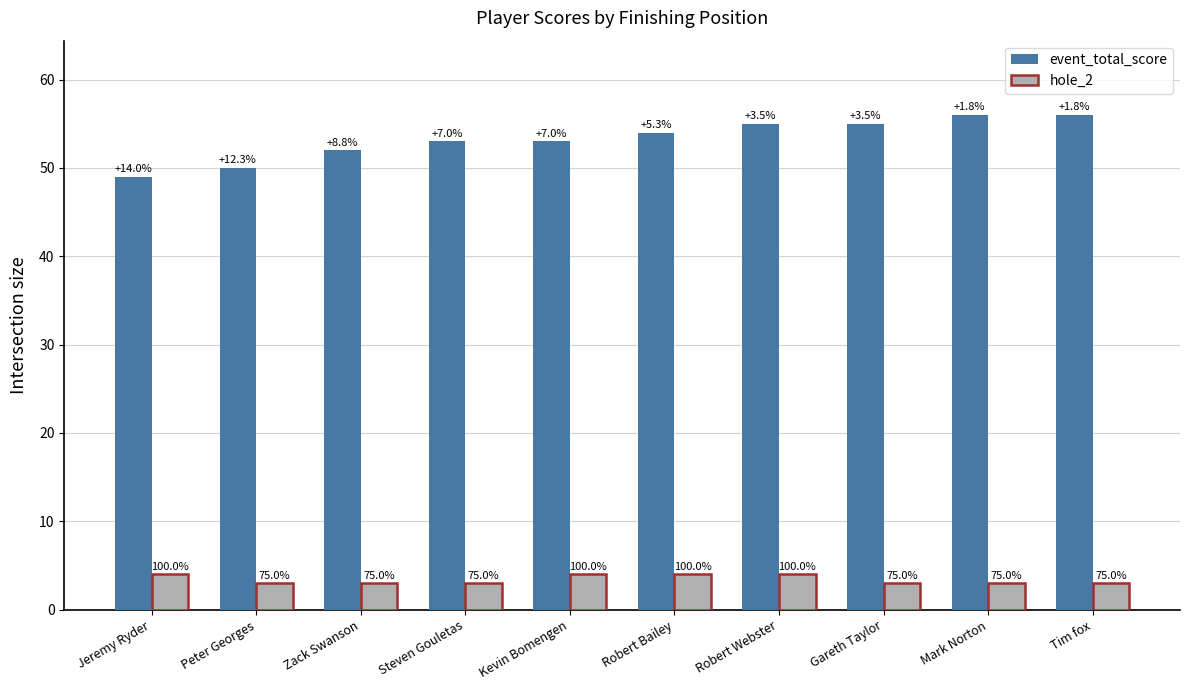

What are all the series names shown in the legend?

event_total_score, hole_2